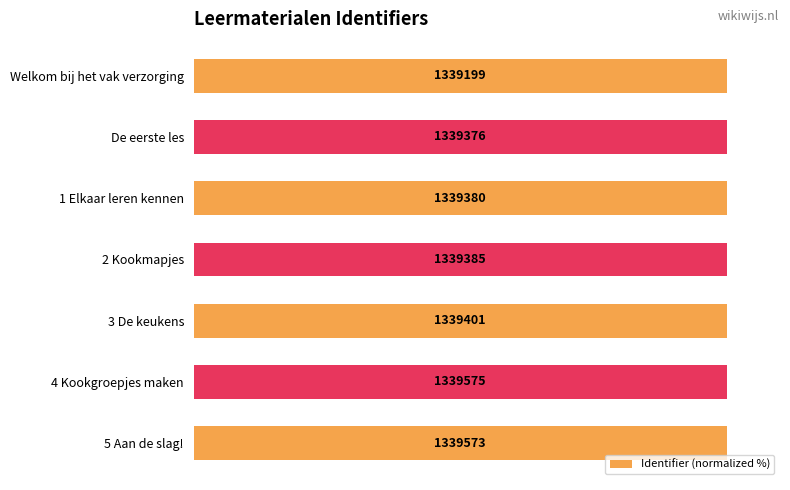

The chart shows a value of 159.1 at Welkom bij het vak verzorging. True or false?

False